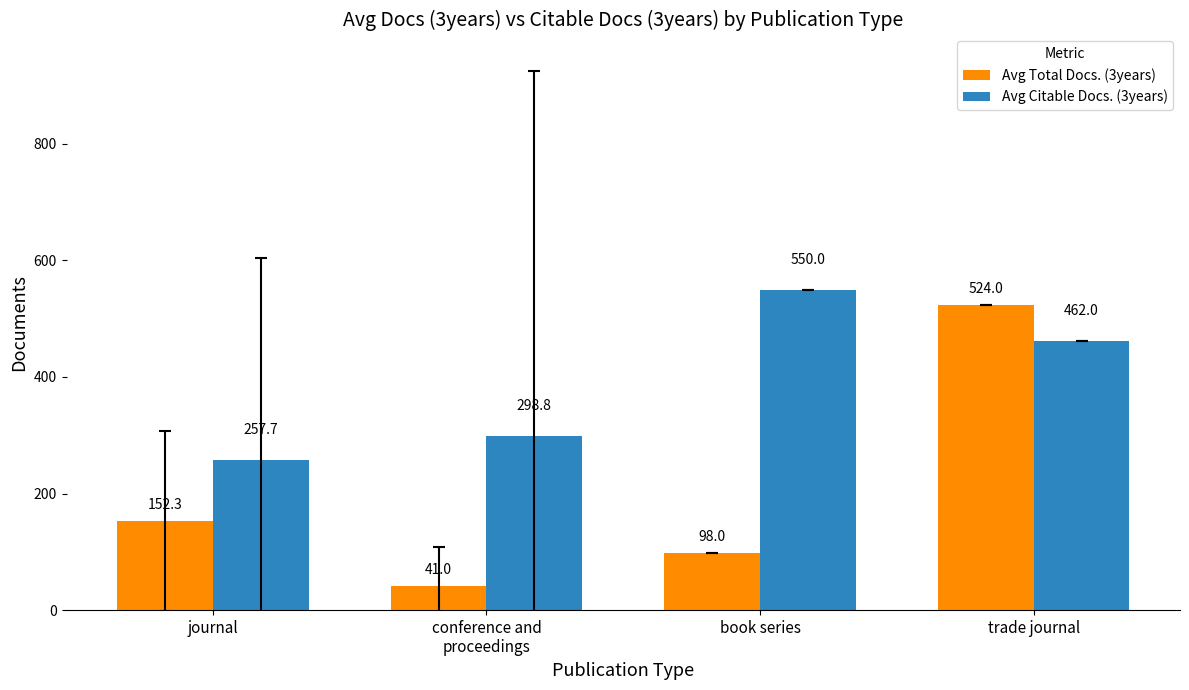

What is the label of the 4th bar from the left?

trade journal